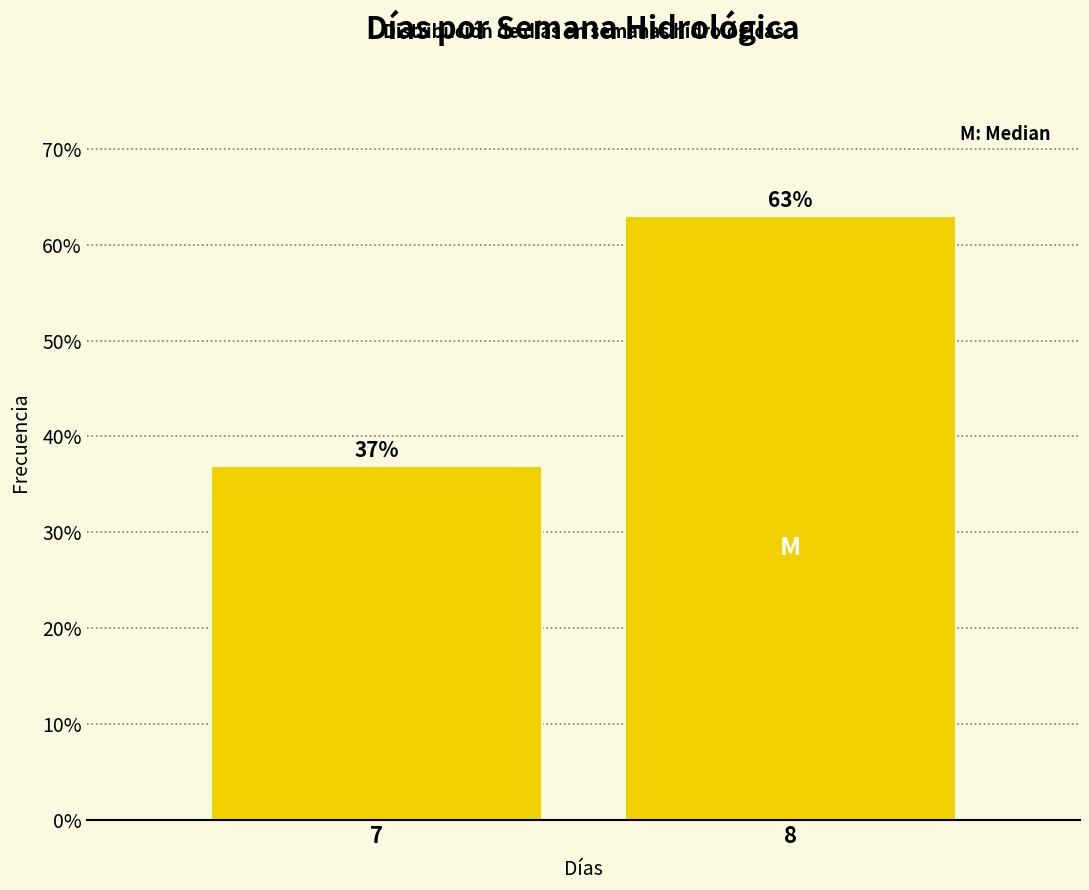

Reading left to right, transcribe all the data shown in this chart.

37.0	63.0